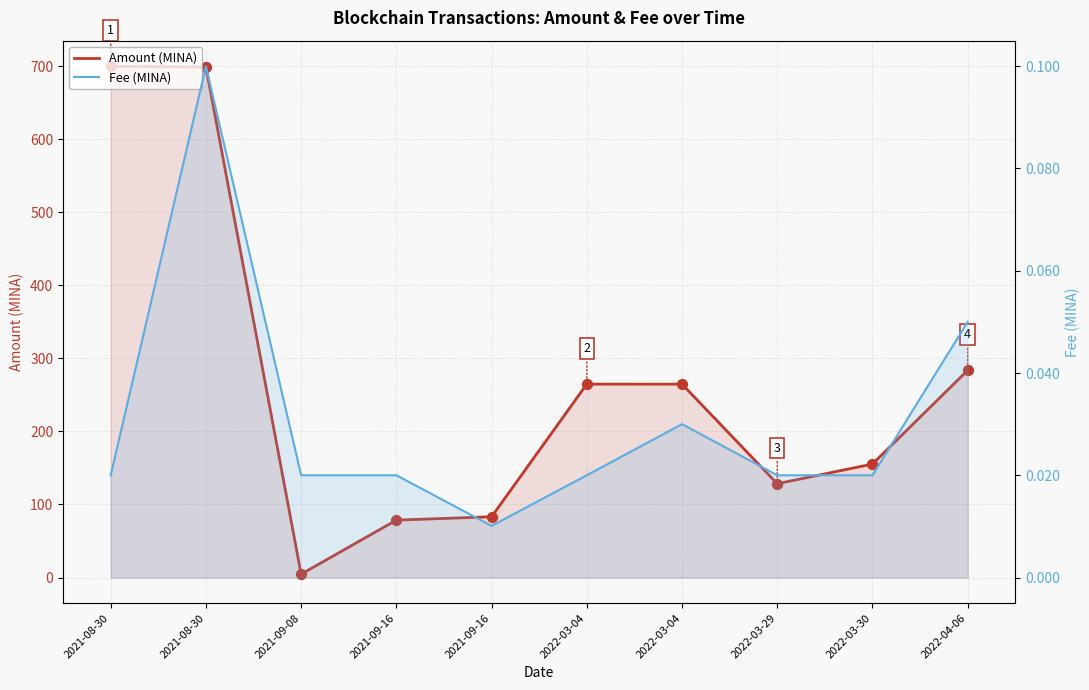

Is the value of Fee (MINA) at 2021-08-30 greater than the value of Amount (MINA) at 2021-09-08?

No